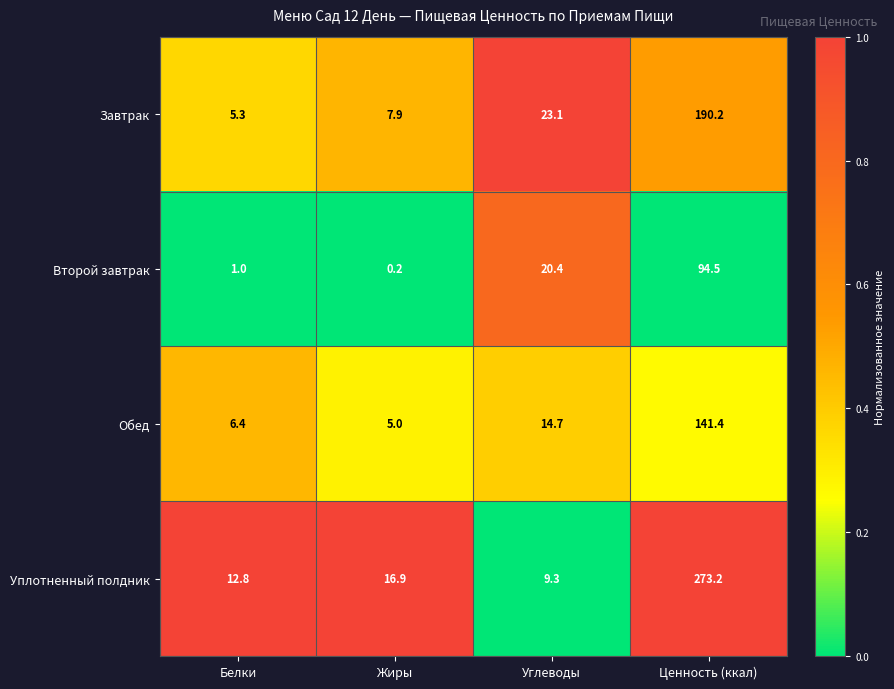

What is the spread (max minus min) of values at Белки?

11.8